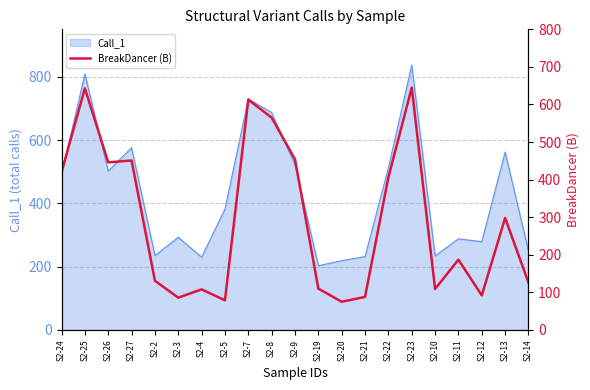

At which label does Call_1 reach its peak?

S2-23